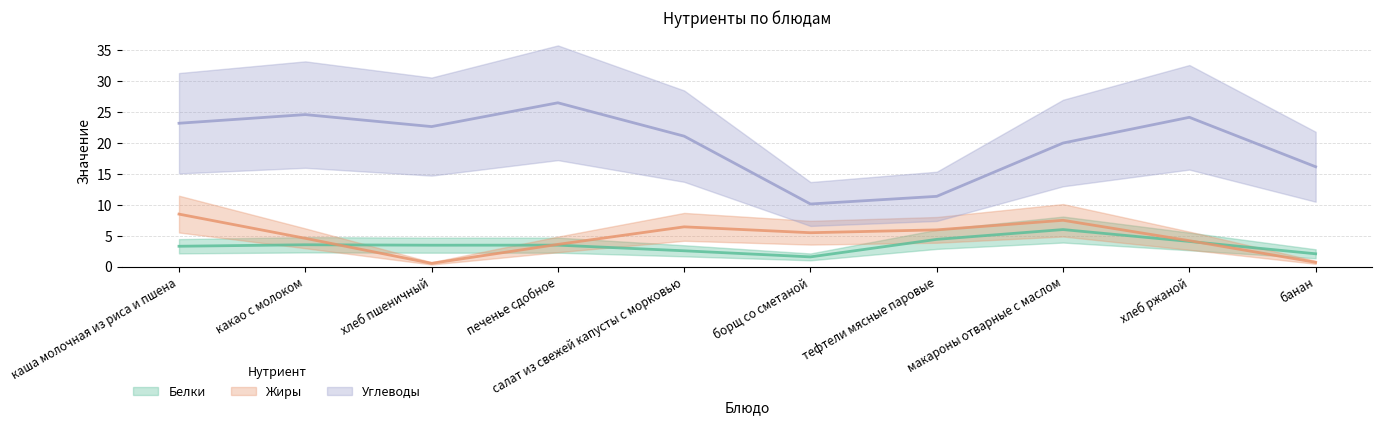

Is the value of Жиры at тефтели мясные паровые greater than the value of Белки at хлеб ржаной?

Yes